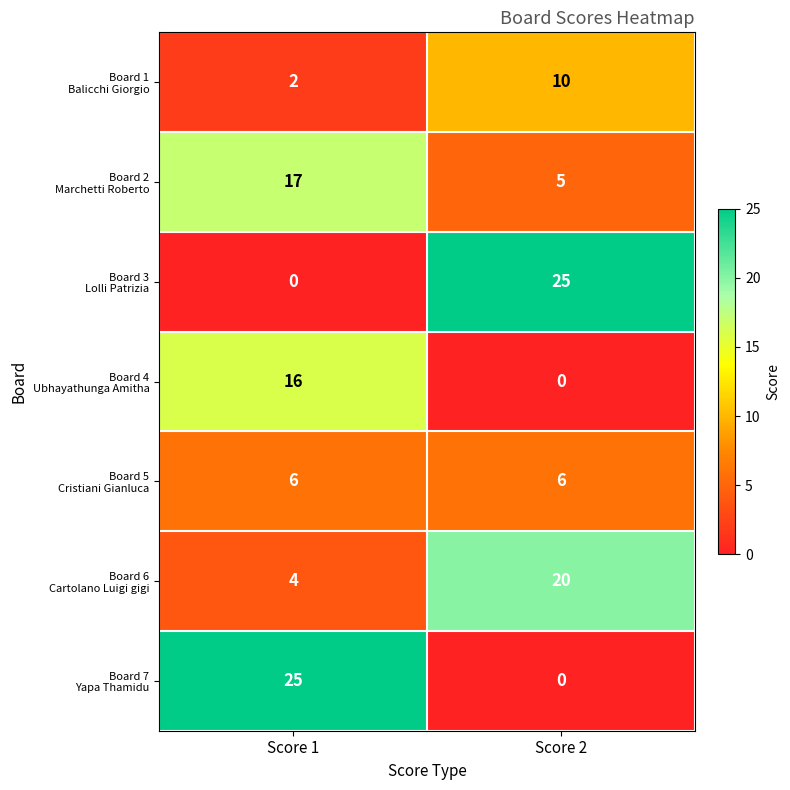

At which category is the sum across all series the highest?

Score 1